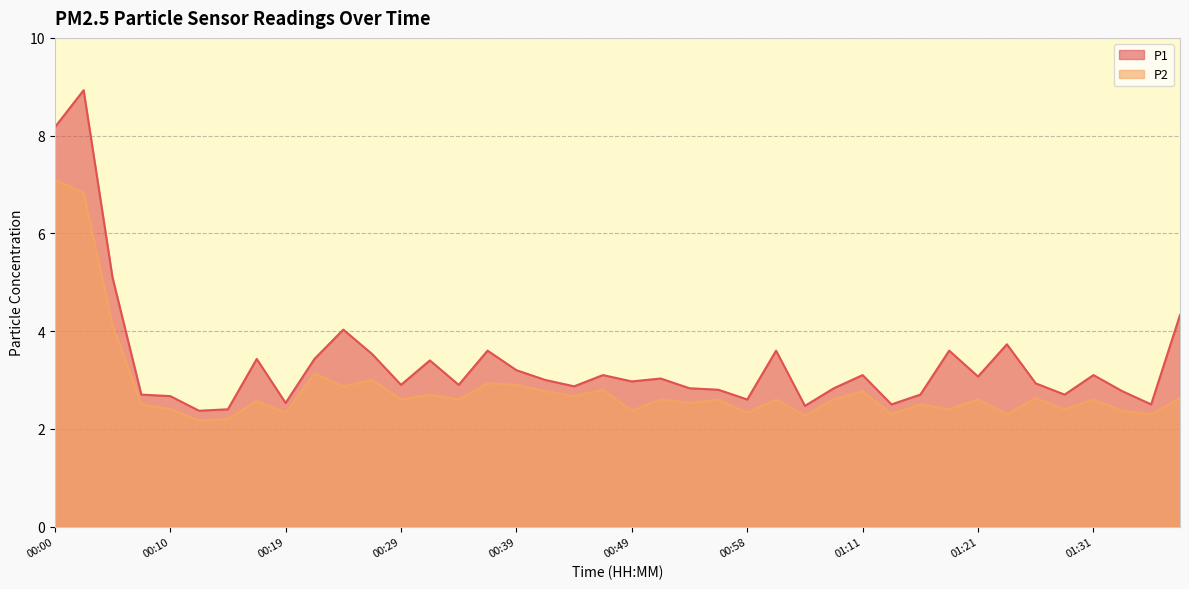

What position from the right is 00:27?

29